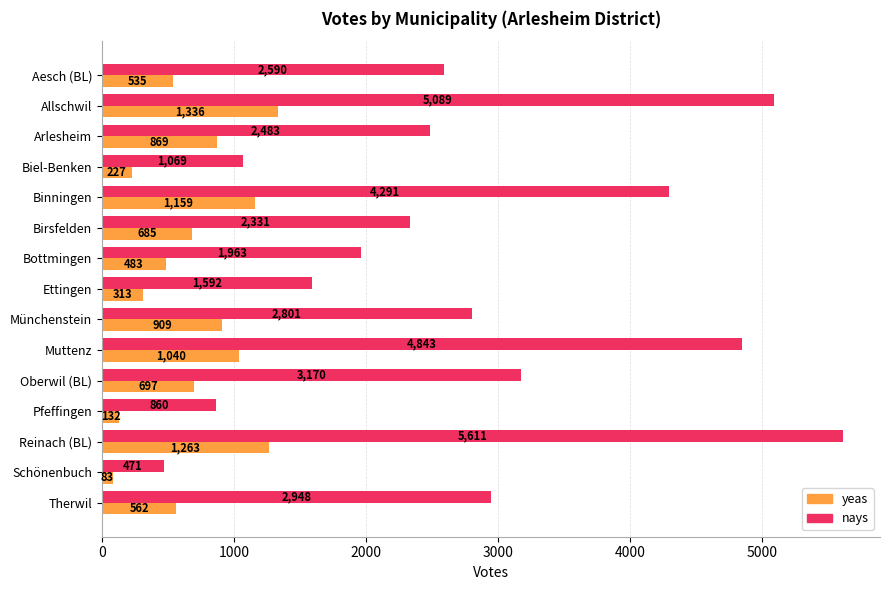

What is the difference between the highest and lowest values at Oberwil (BL)?

2473